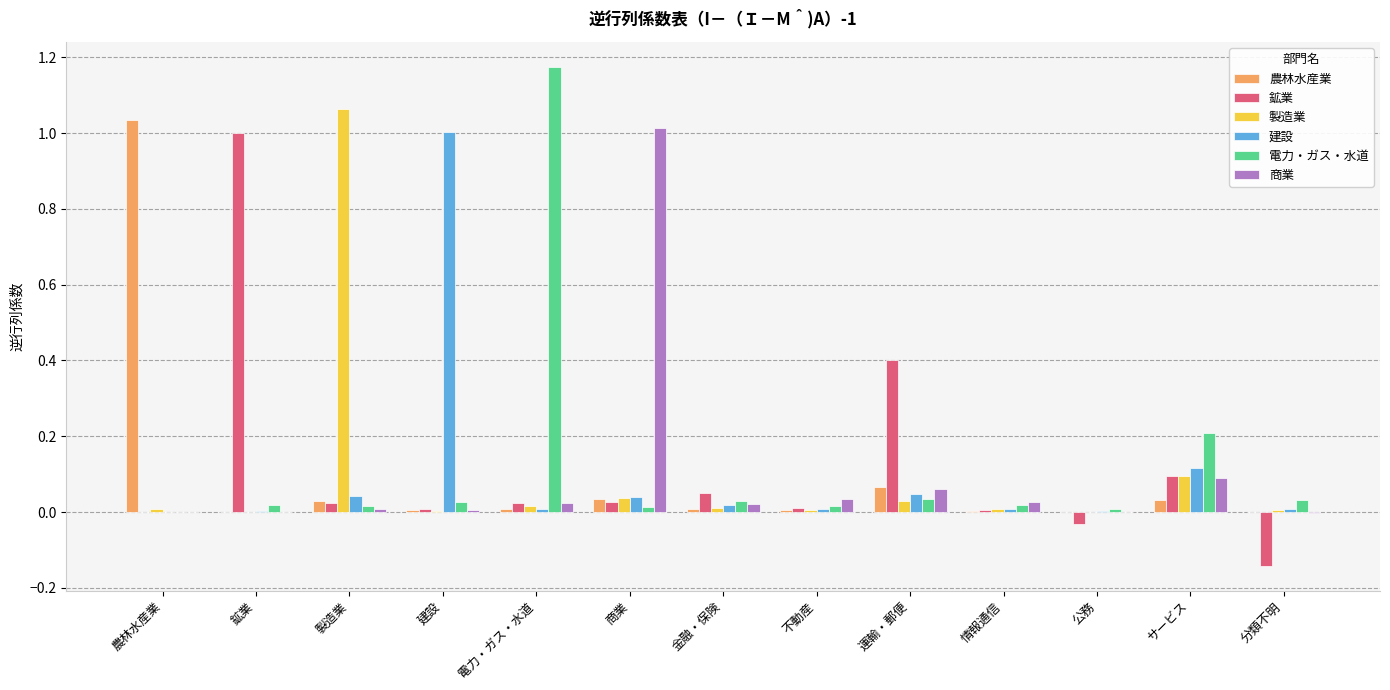

The 建設 series shows 0.6 at 建設. True or false?

False